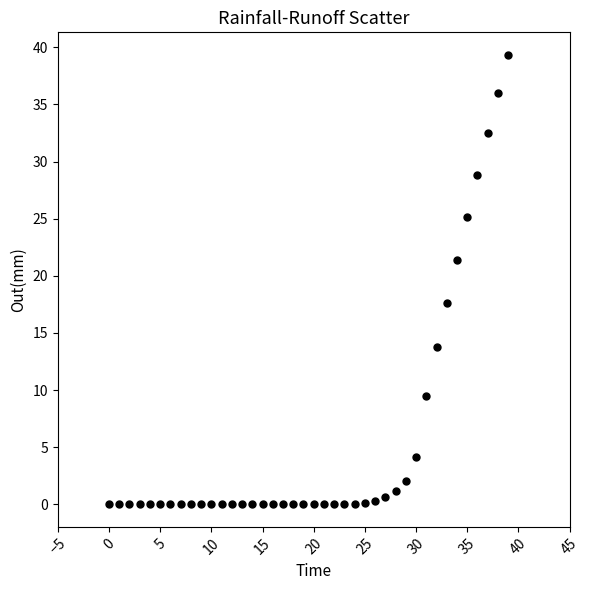

What Y value in the scatter plot is closest to 19?

17.6